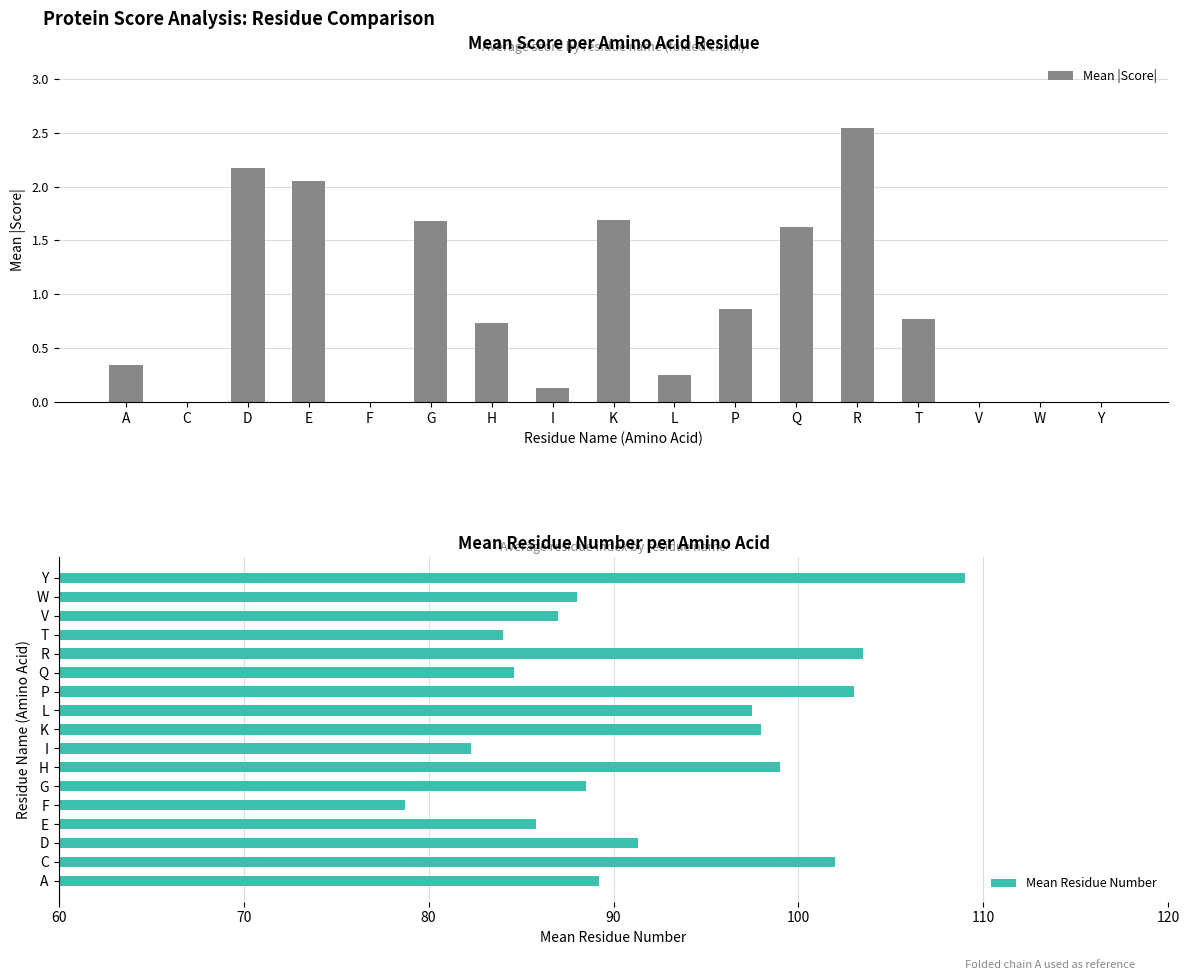

What is the greatest value displayed?

109.0